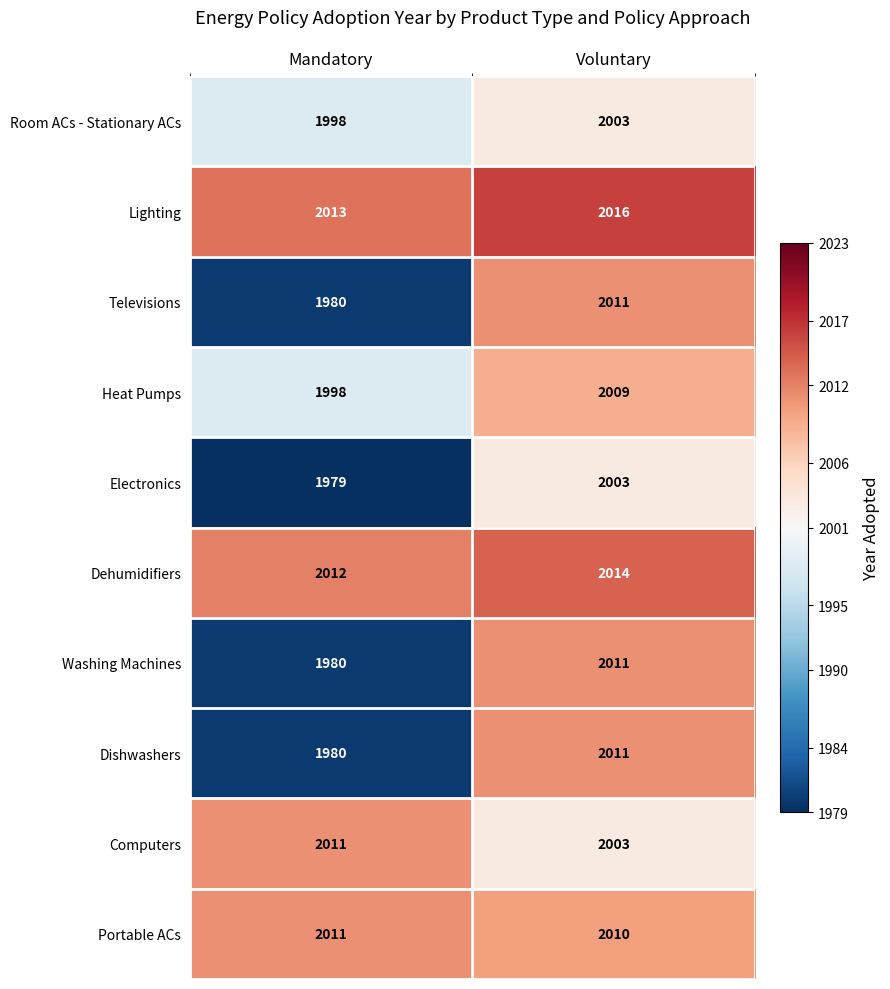

The Washing Machines series shows 1980 at Mandatory. True or false?

True